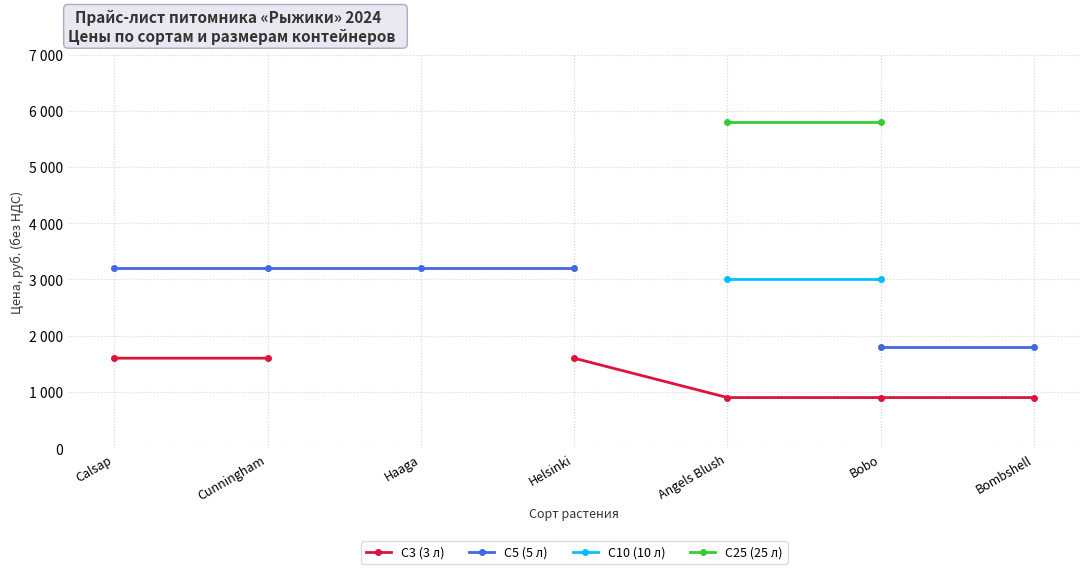

Which series has the largest range (max minus min)?

С5 (5 л)